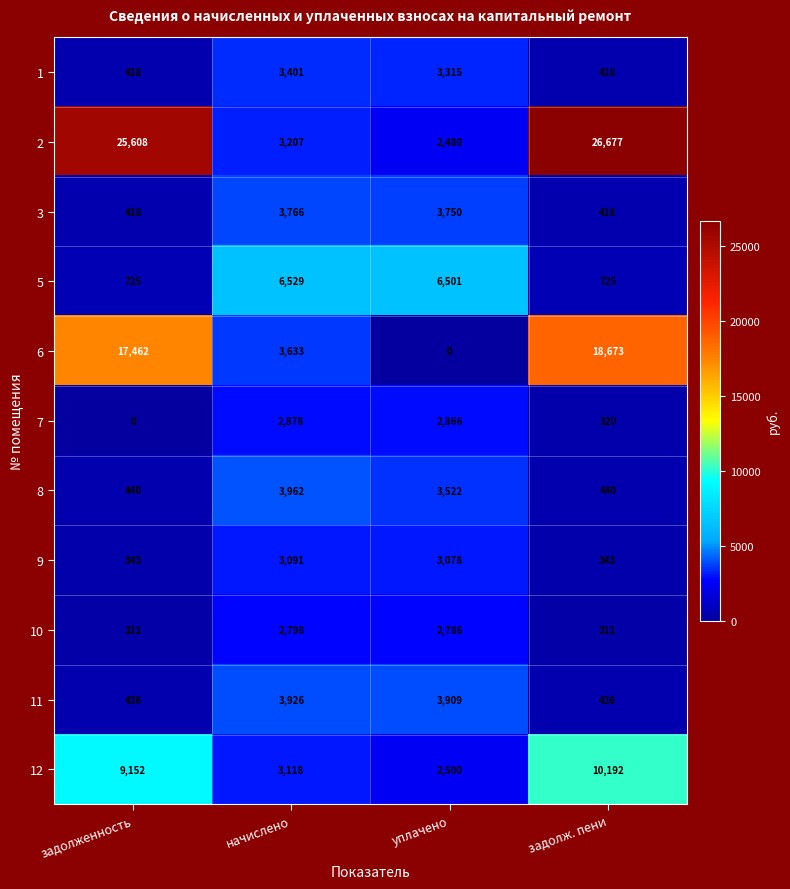

What is the average value of the 10 series?

1552